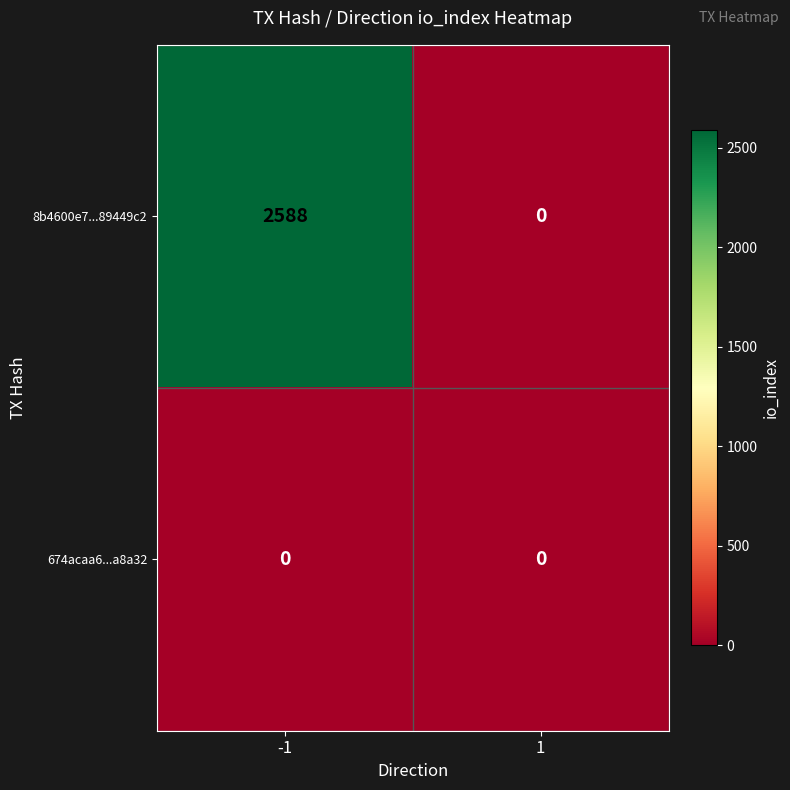

At which category is the sum across all series the highest?

-1